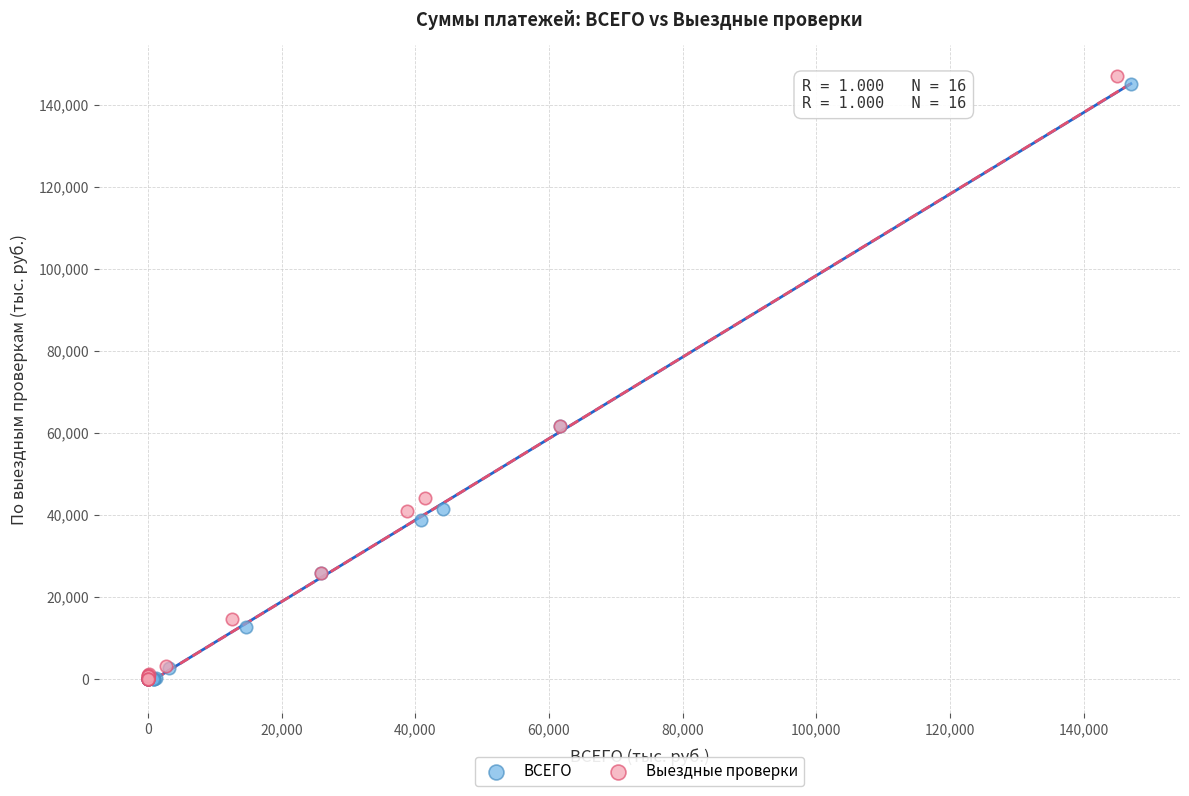

Which series reaches the maximum Y coordinate?

Выездные проверки